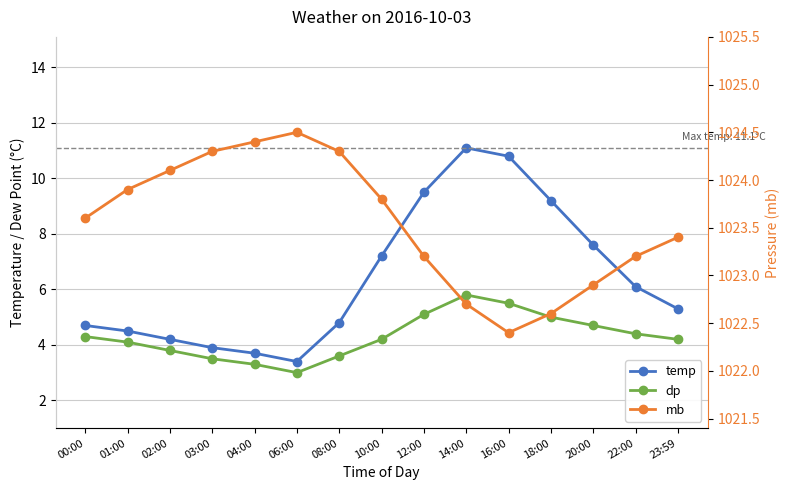

Reading right to left, transcribe all the data shown in this chart.

temp: 23:59=5.3	22:00=6.1	20:00=7.6	18:00=9.2	16:00=10.8	14:00=11.1	12:00=9.5	10:00=7.2	08:00=4.8	06:00=3.4	04:00=3.7	03:00=3.9	02:00=4.2	01:00=4.5	00:00=4.7
dp: 23:59=4.2	22:00=4.4	20:00=4.7	18:00=5.0	16:00=5.5	14:00=5.8	12:00=5.1	10:00=4.2	08:00=3.6	06:00=3.0	04:00=3.3	03:00=3.5	02:00=3.8	01:00=4.1	00:00=4.3
mb: 23:59=1023.4	22:00=1023.2	20:00=1022.9	18:00=1022.6	16:00=1022.4	14:00=1022.7	12:00=1023.2	10:00=1023.8	08:00=1024.3	06:00=1024.5	04:00=1024.4	03:00=1024.3	02:00=1024.1	01:00=1023.9	00:00=1023.6